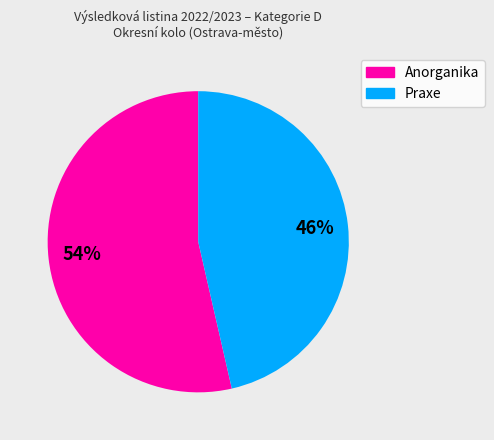

Is it true that Praxe is 46% of the pie?

True